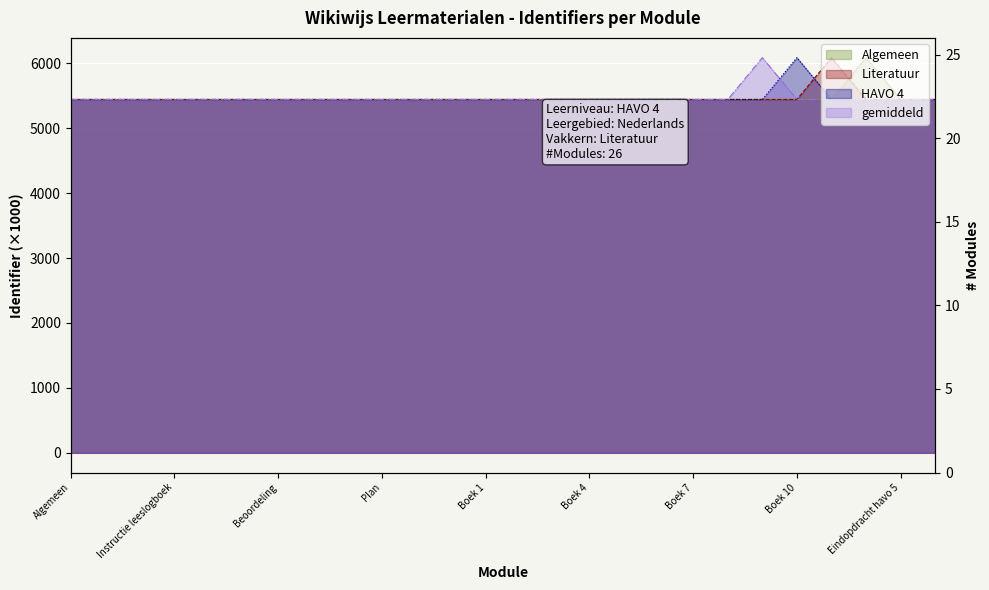

What is the minimum value shown in the chart?

5443.0